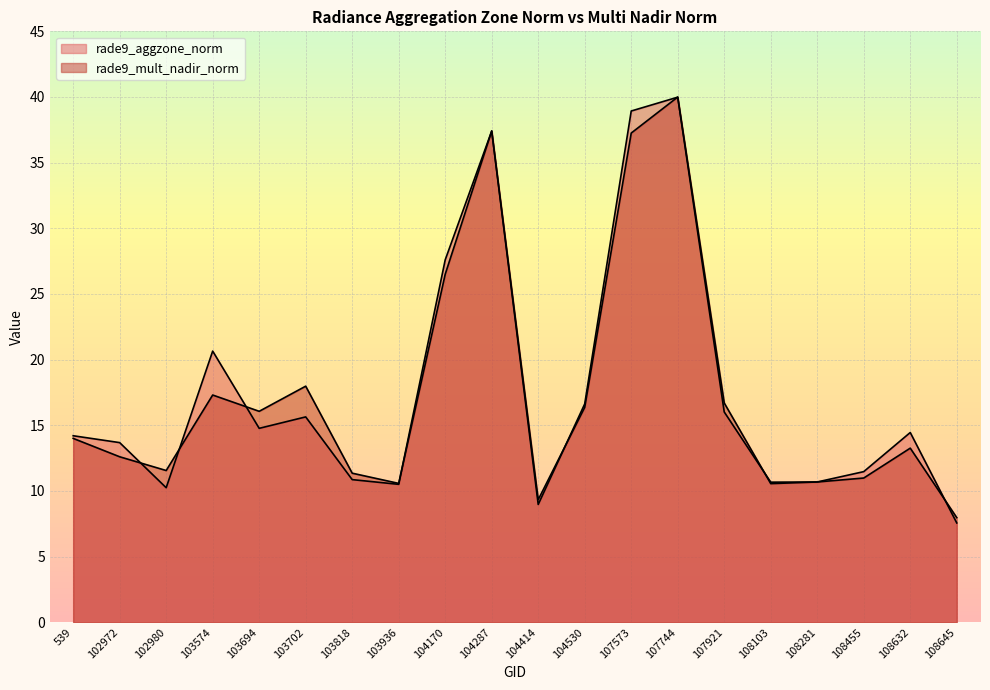

What is the minimum value for rade9_aggzone_norm?

7.6